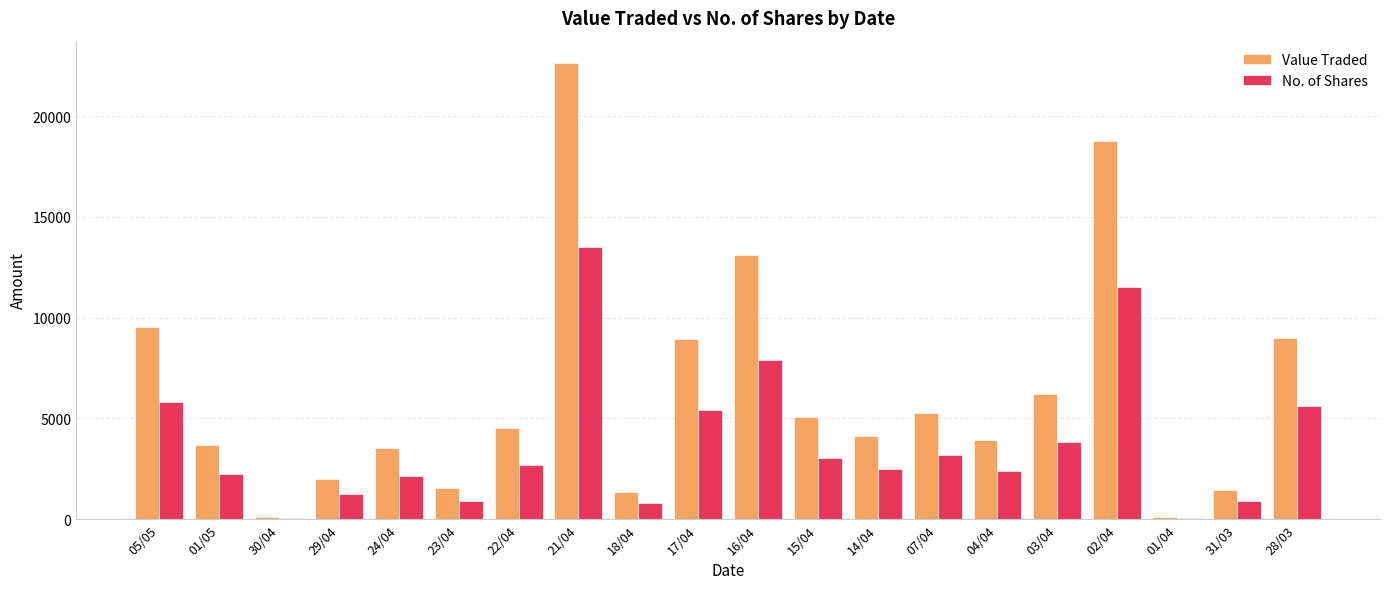

Are the bars horizontal?

No